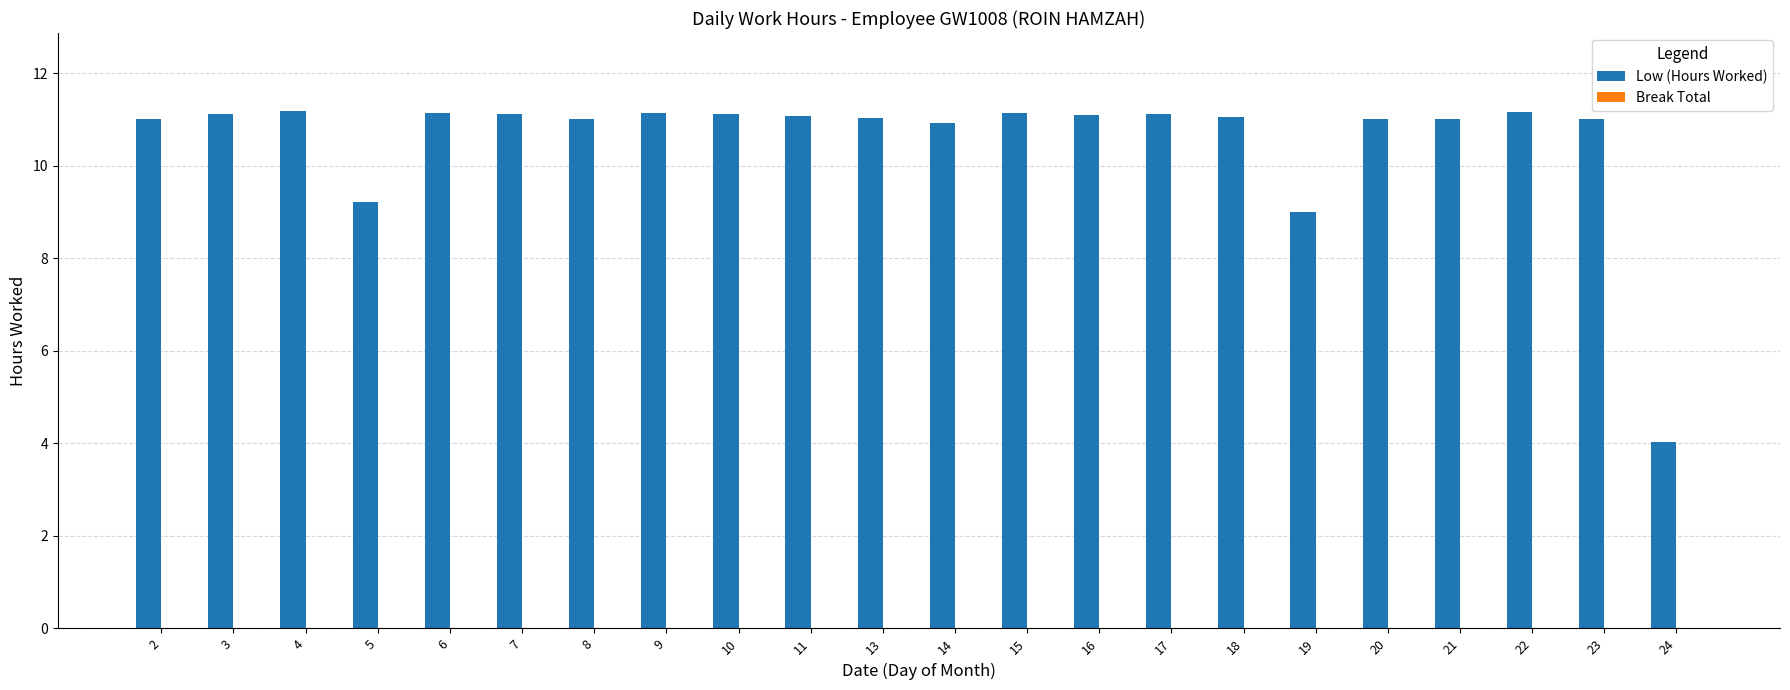

What is the change in value from 19 to 21?

+2.0